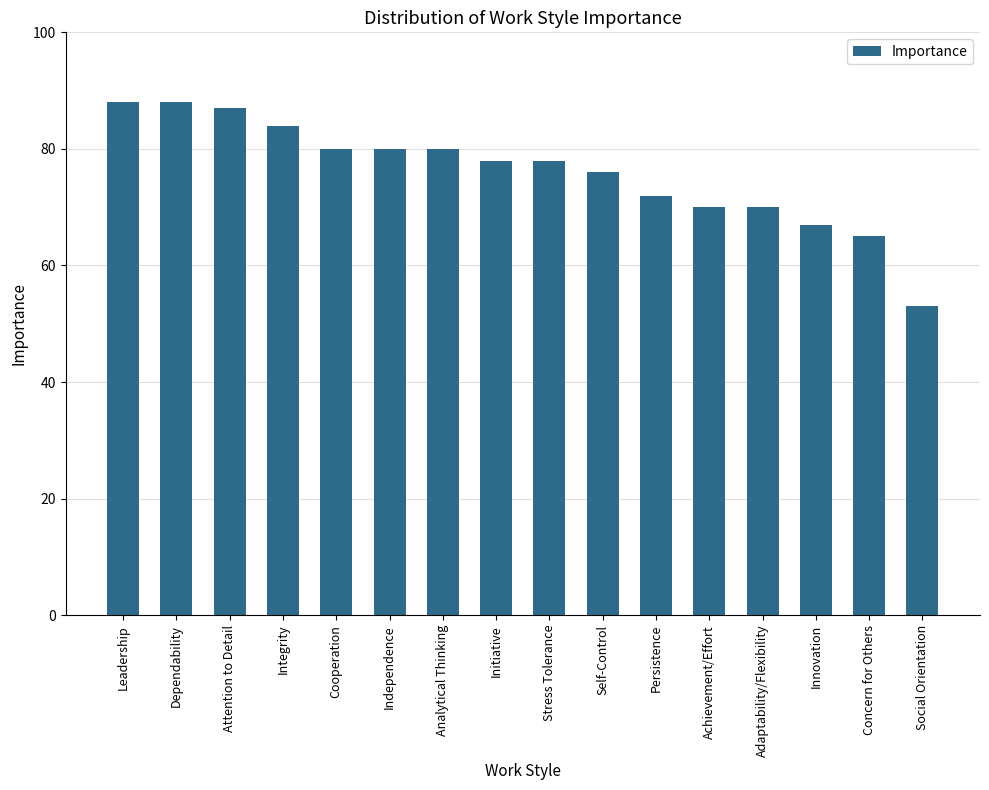

Does the chart contain stacked bars?

No